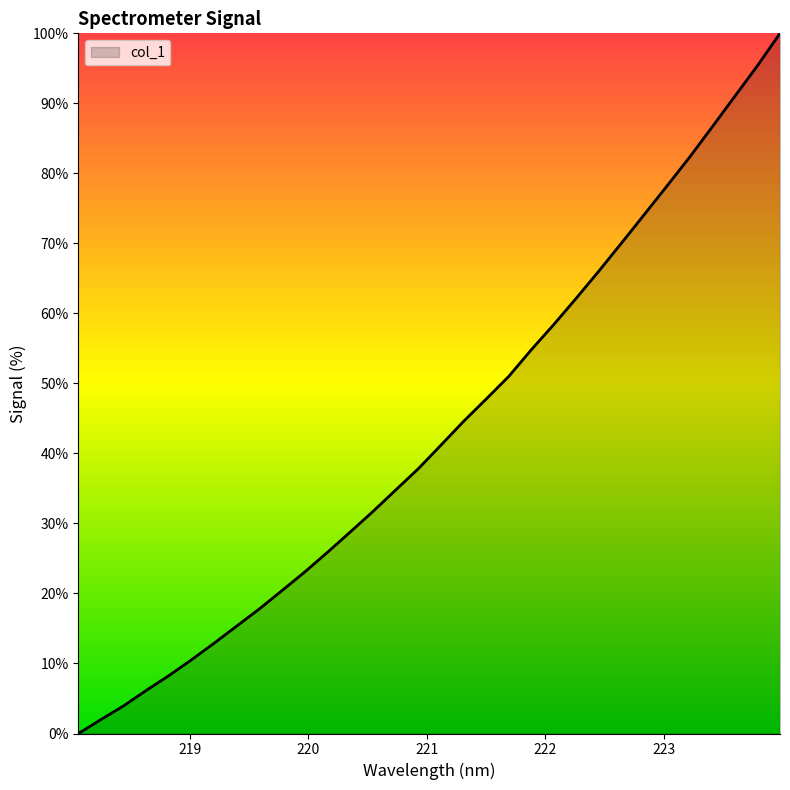

What is the difference between the maximum and minimum values?

100.0